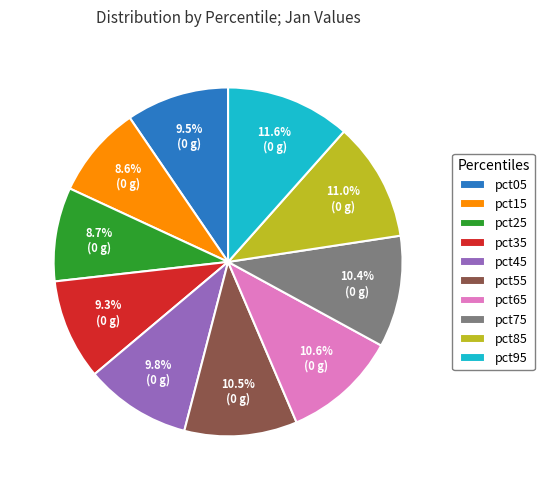

True or false: pct25 accounts for 2% of the total.

False